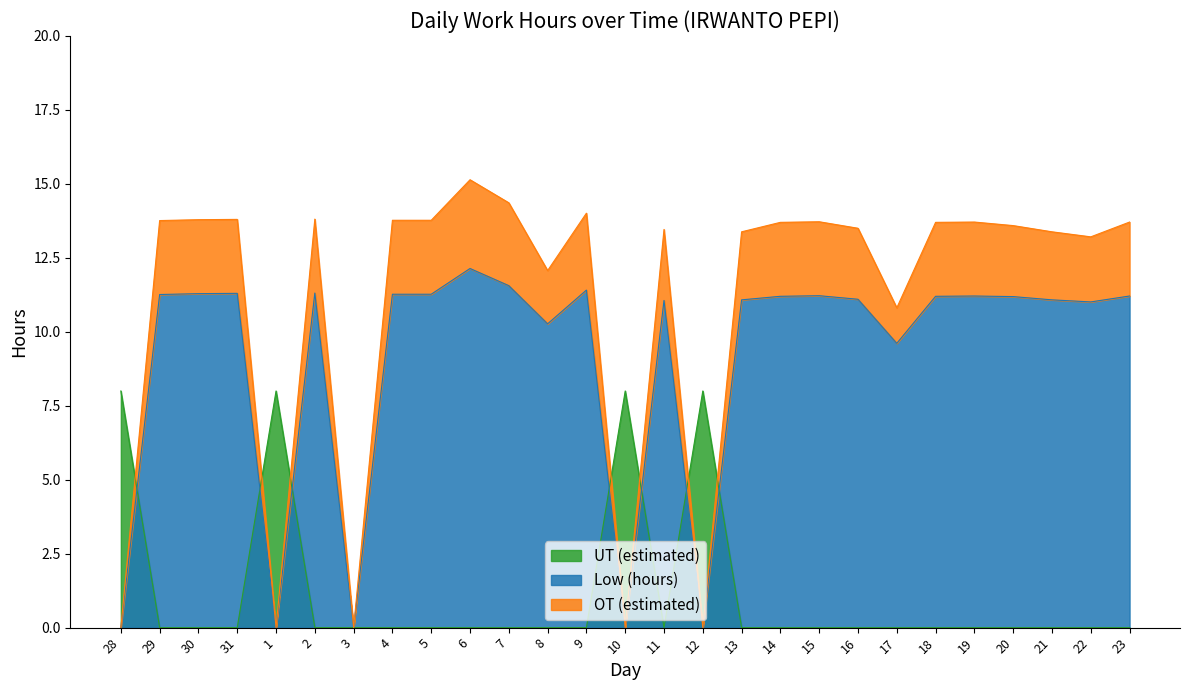

Which category has the highest value in the OT (estimated) series?

6